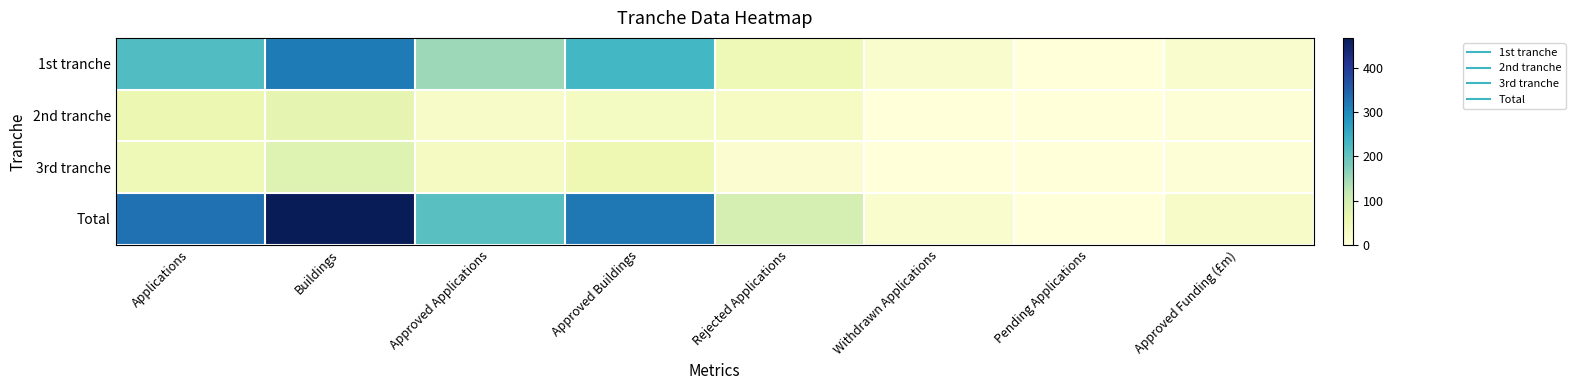

How many distinct data groups are displayed?

4